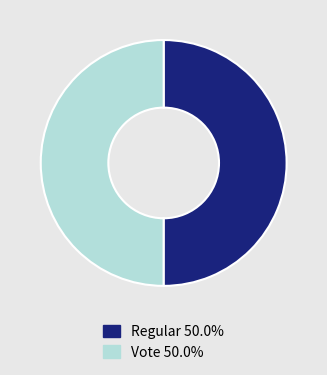

Is the sum of Regular and Vote greater than half?

Yes